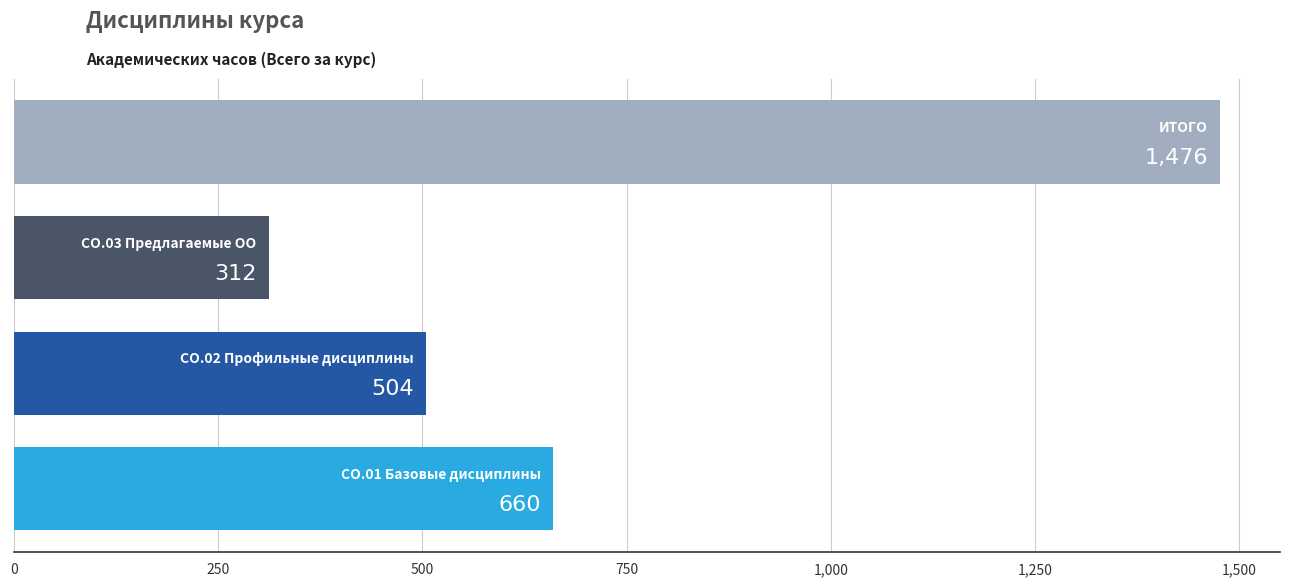

Count the values in the range 504 to 1476.

3